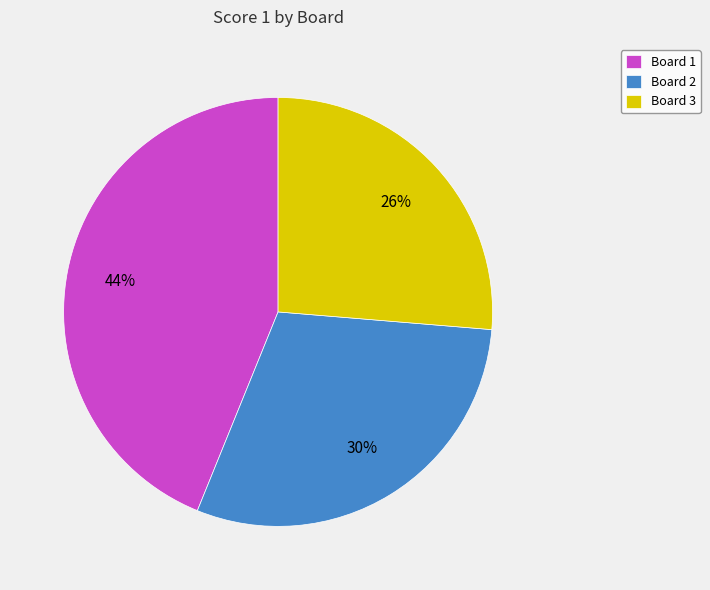

Count the number of slices in the pie.

3